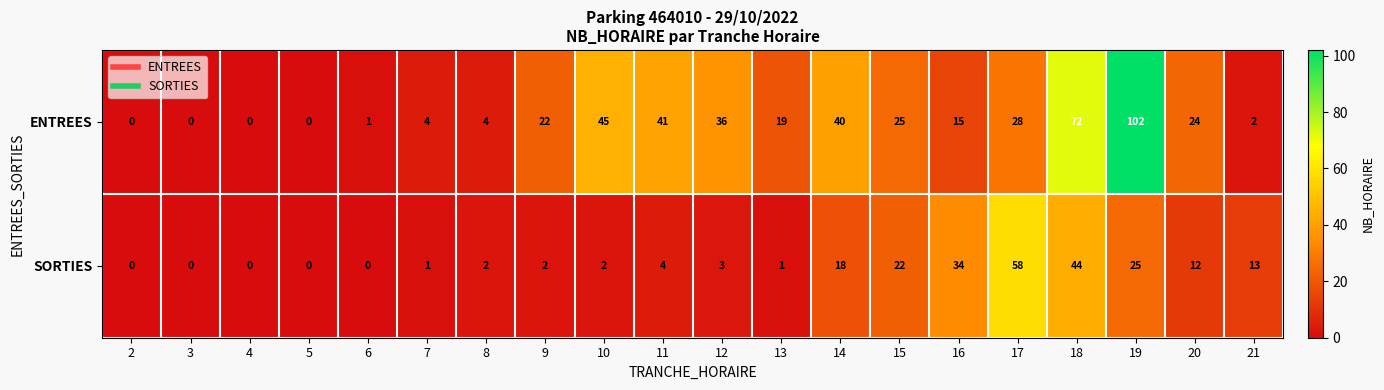

Is it true that ENTREES equals 72 at 18?

True